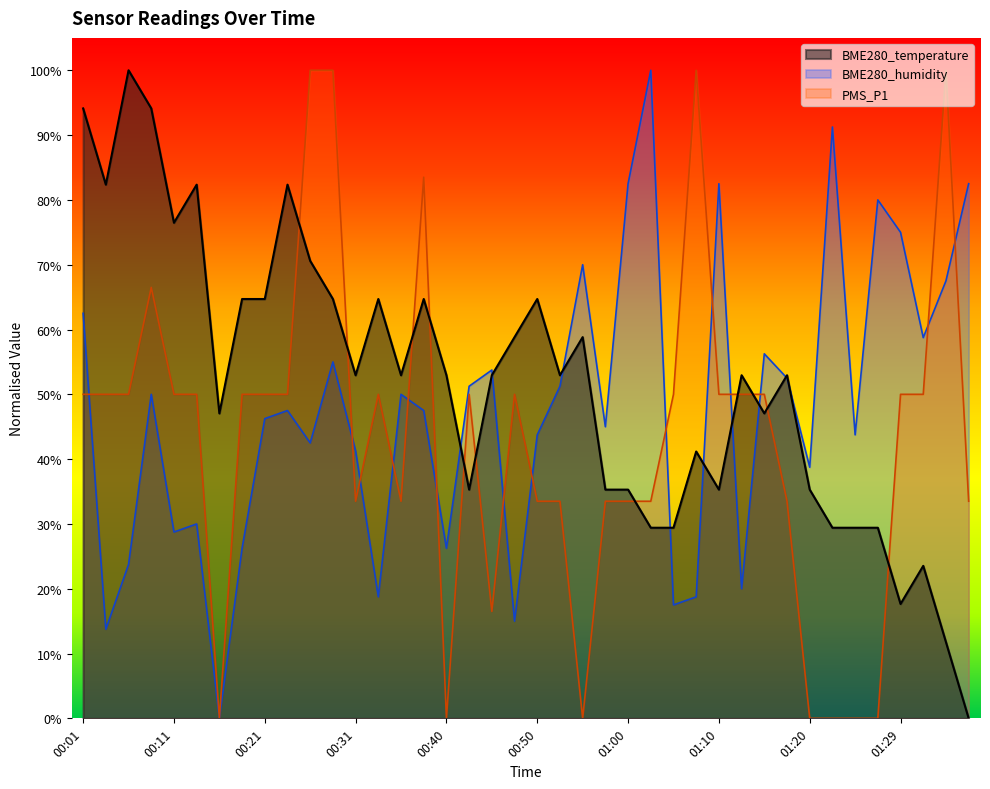

True or false: BME280_humidity has a value of 0.0 at 00:16.

True